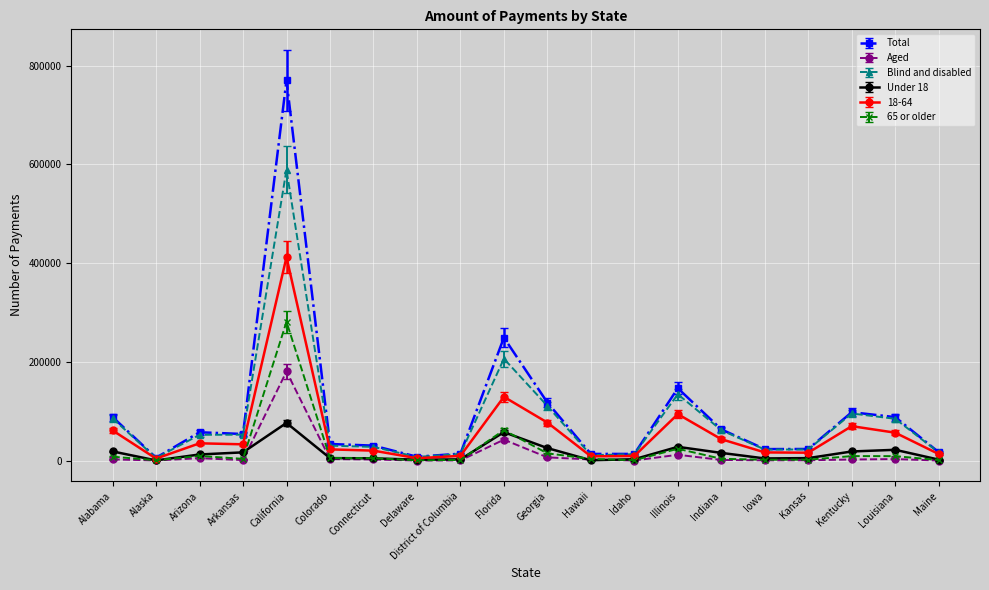

What is the label of the 5th point from the right?

Iowa